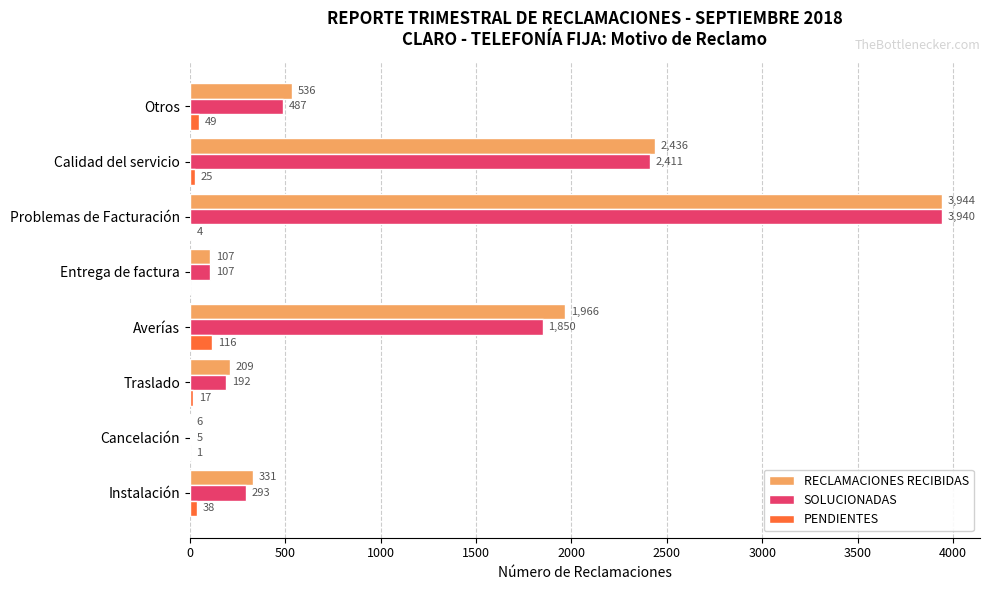

What is the sum of the SOLUCIONADAS values at Entrega de factura and Problemas de Facturación?

4047